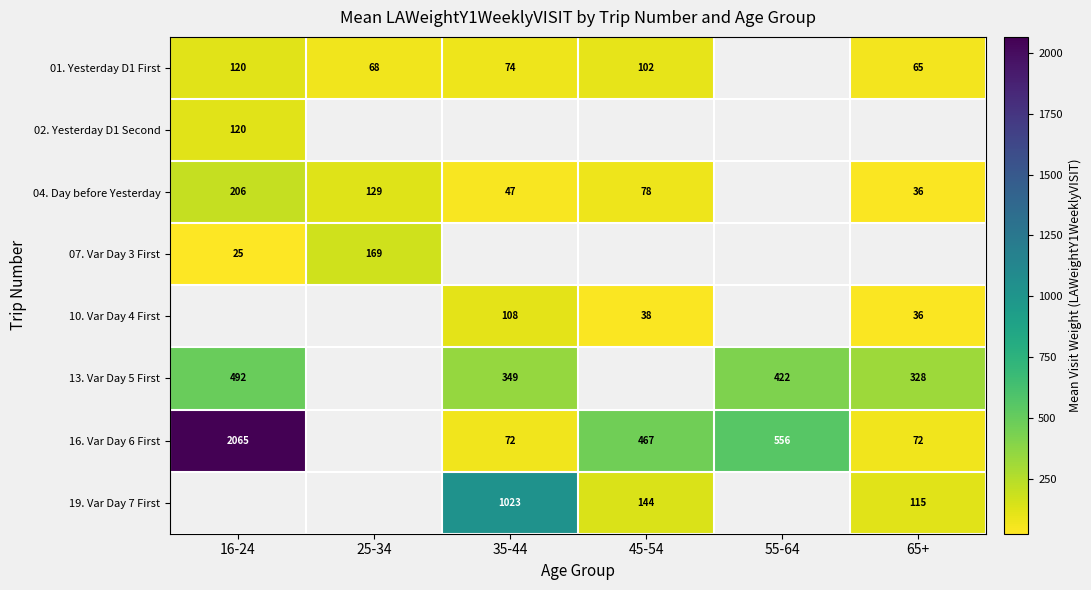

Is the value of 13. Var Day 5 First at 35-44 greater than the value of 16. Var Day 6 First at 45-54?

No